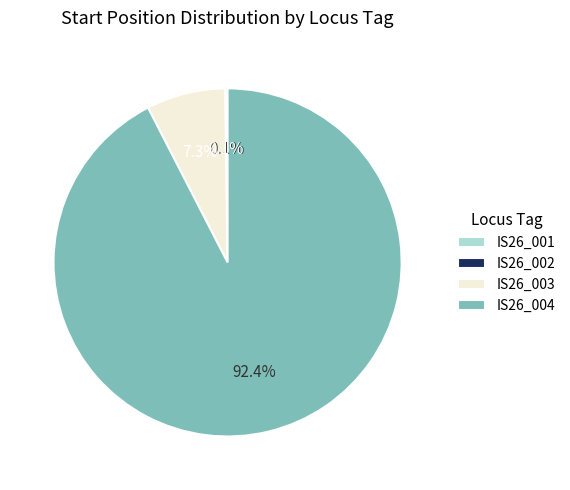

Which slice is the largest?

IS26_004